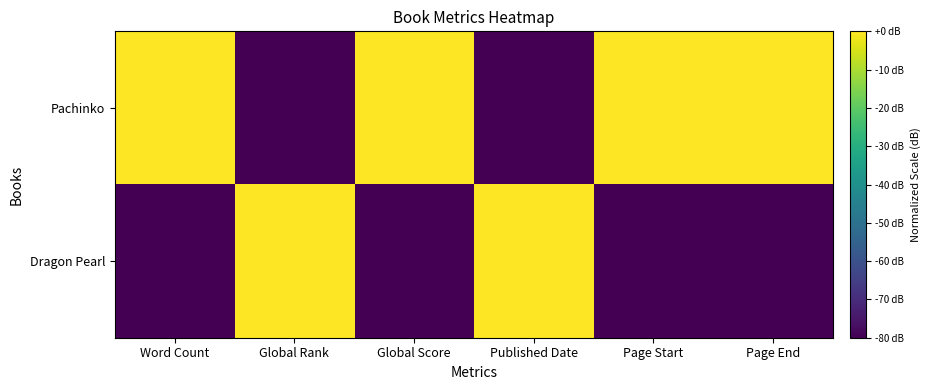

At which category does the chart reach its peak across all series?

Word Count